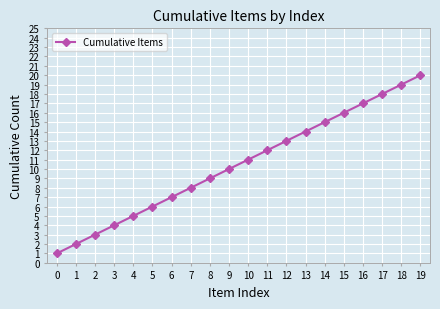

Reading right to left, extract all data points from this chart.

20	19	18	17	16	15	14	13	12	11	10	9	8	7	6	5	4	3	2	1